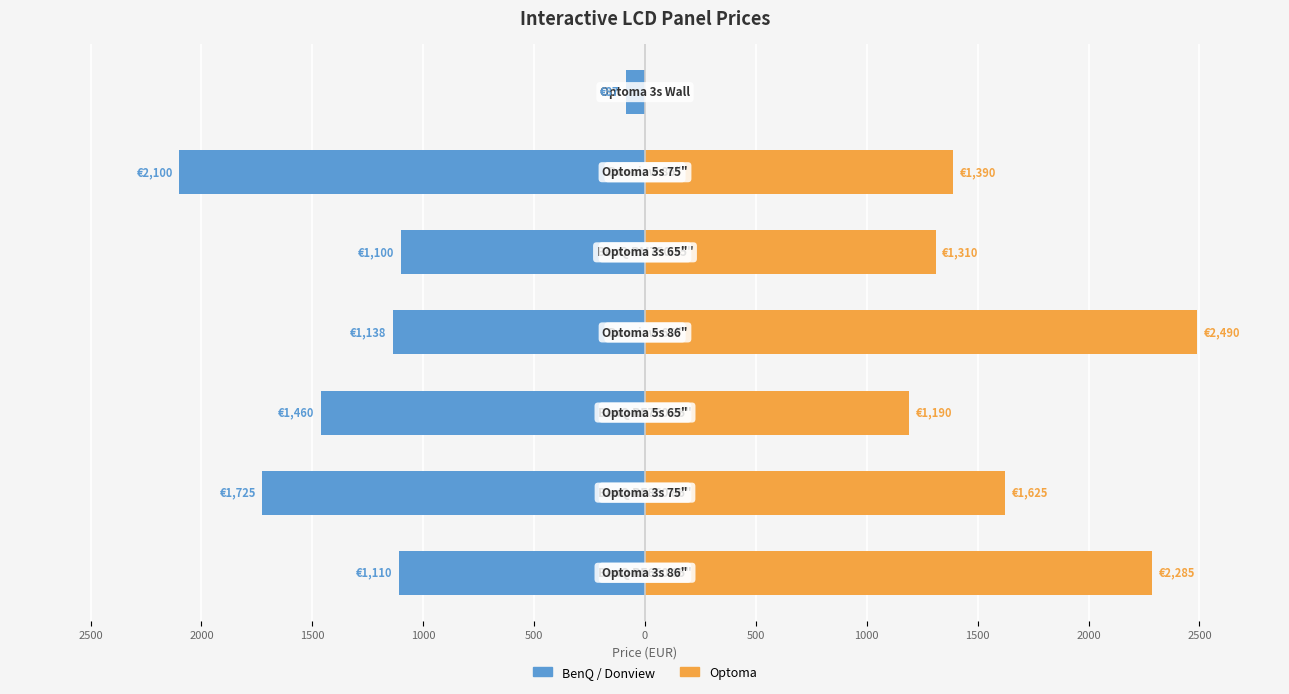

What is the ratio of the value at 9H.F9FTK.DE4 to the value at H1F0C0EBW101?

0.6